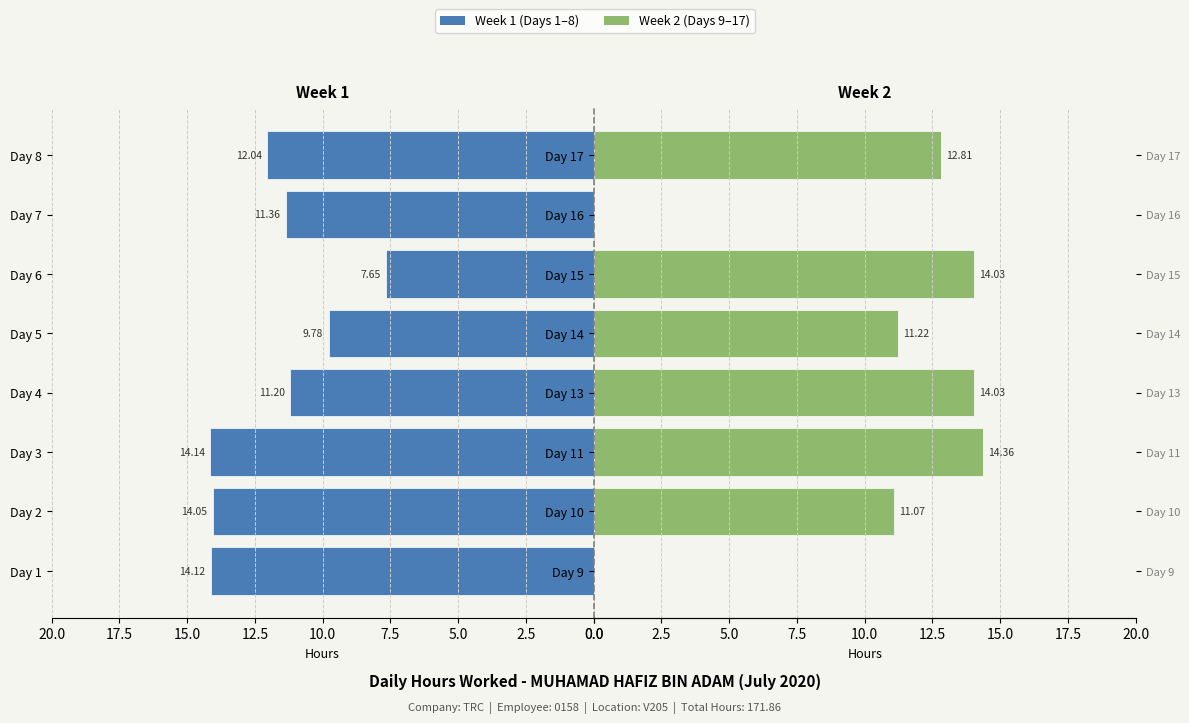

Are the bars grouped side by side (vs. stacked)?

Yes